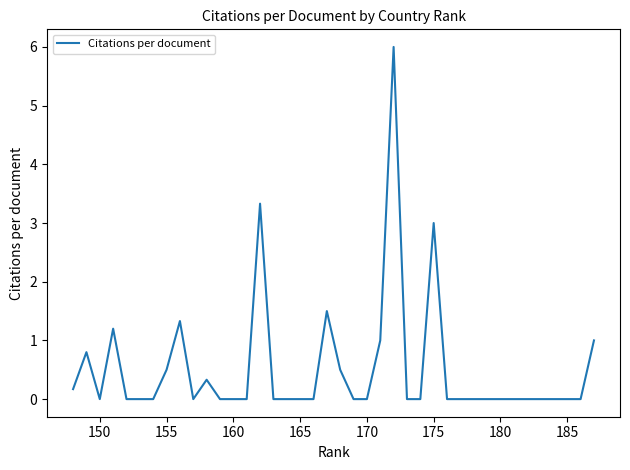

How many lines are shown in the chart?

1